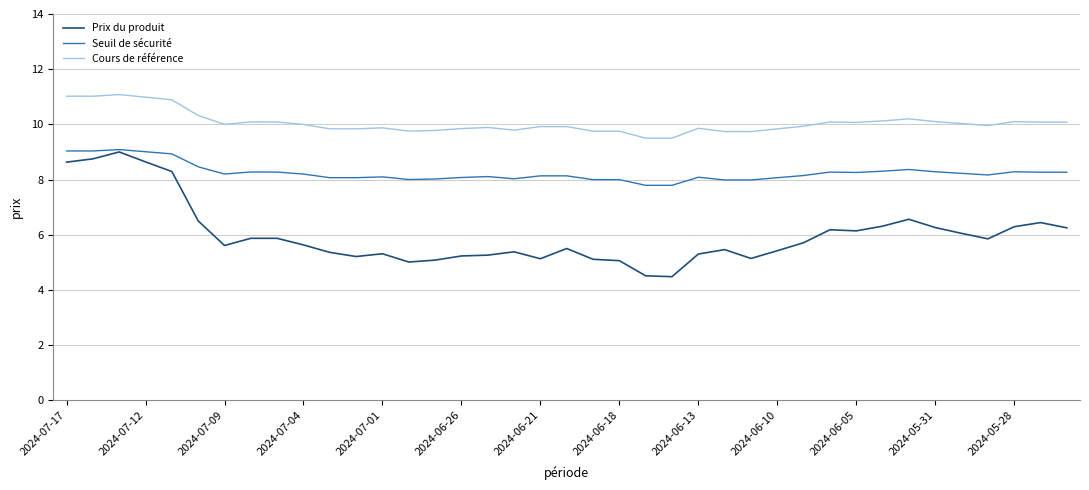

List the series in order of their overall mean, lowest first.

Prix du produit, Seuil de sécurité, Cours de référence